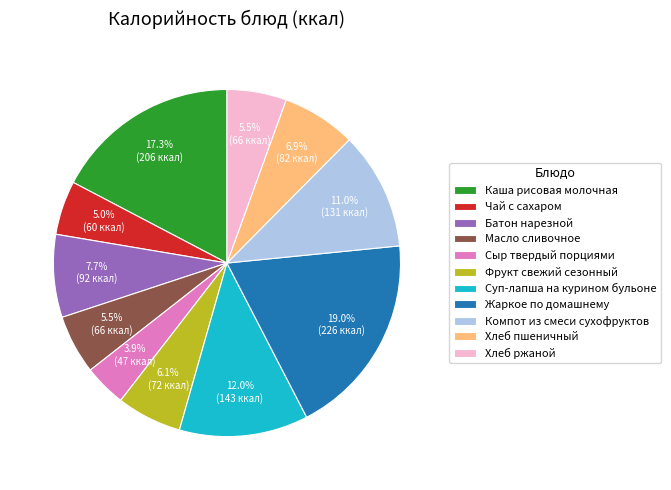

The Суп-лапша на курином бульоне slice represents 12% of the pie. True or false?

True